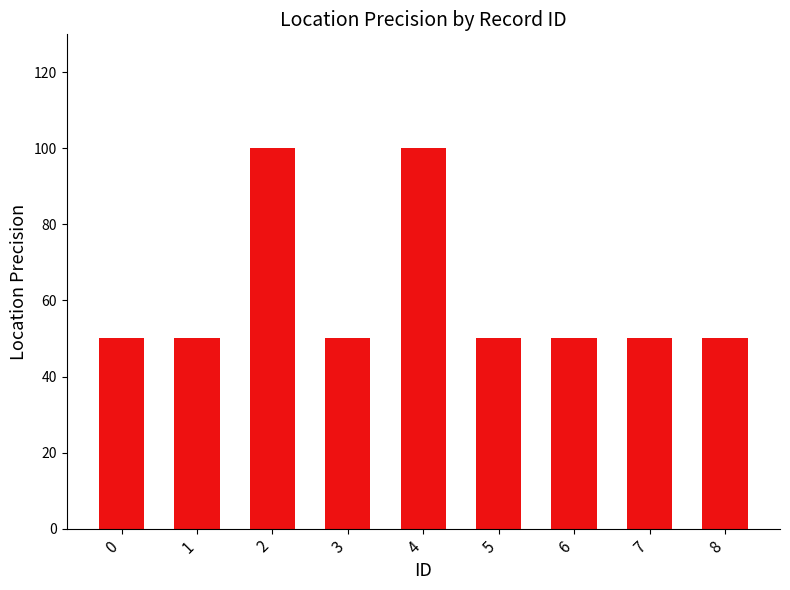

Does the chart contain stacked bars?

No